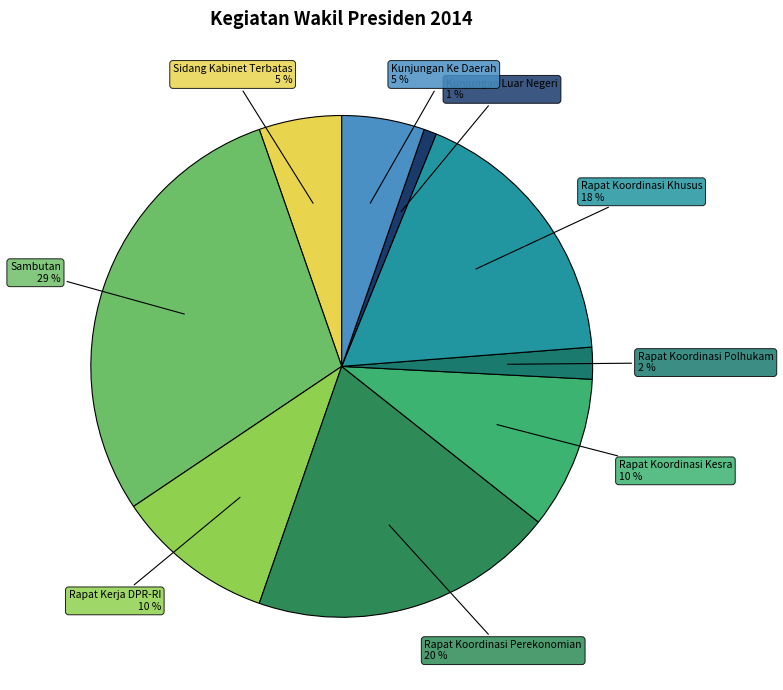

How many slices are in this pie chart?

9